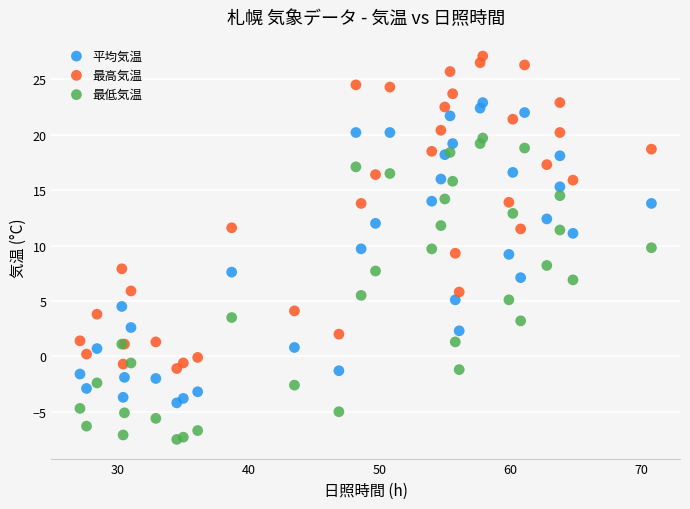

Which series reaches the maximum Y coordinate?

最高気温